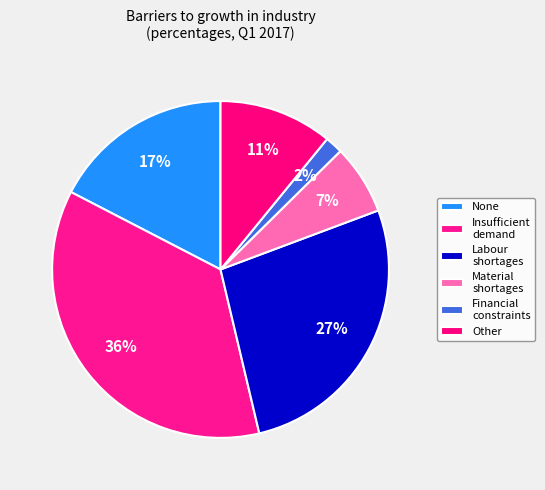

How many segments does this pie chart have?

6